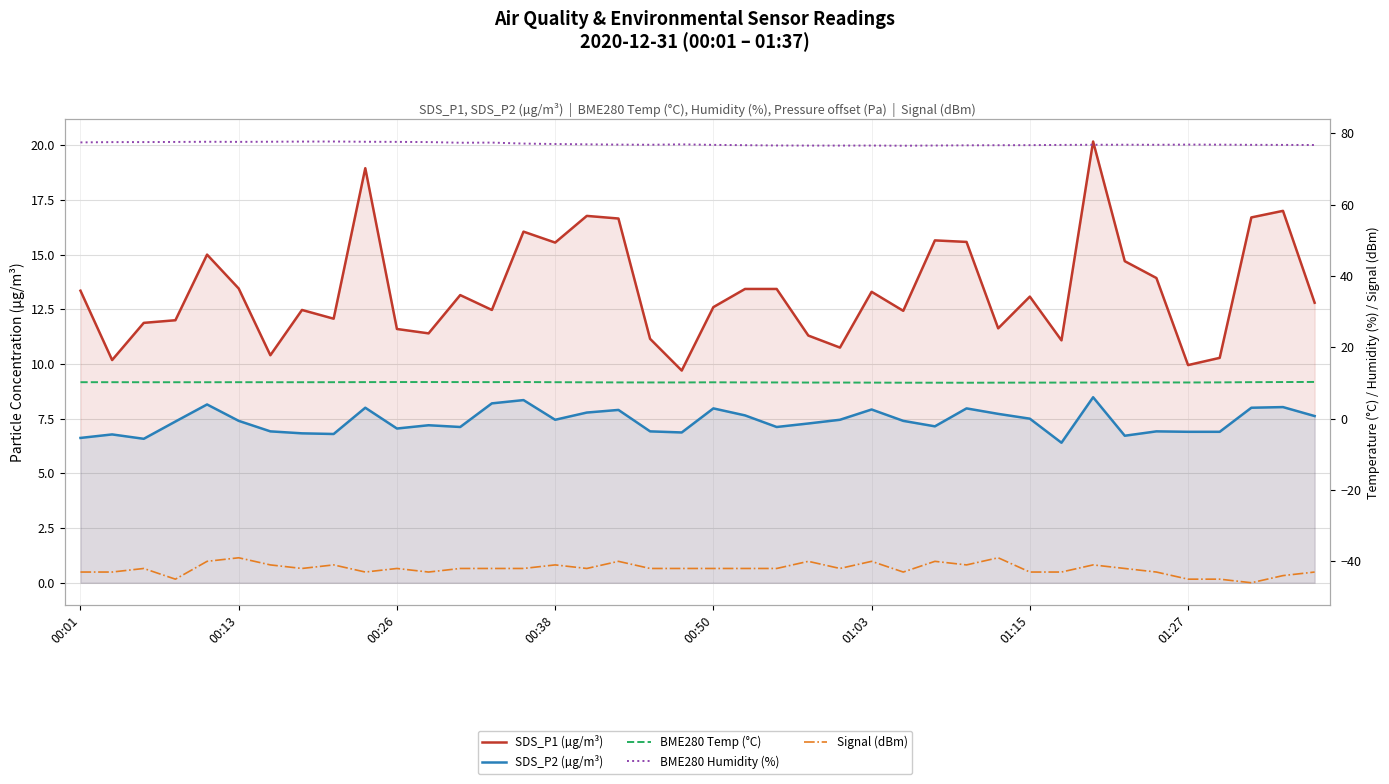

True or false: BME280 Humidity (%) has a value of 18.1 at 9.

False